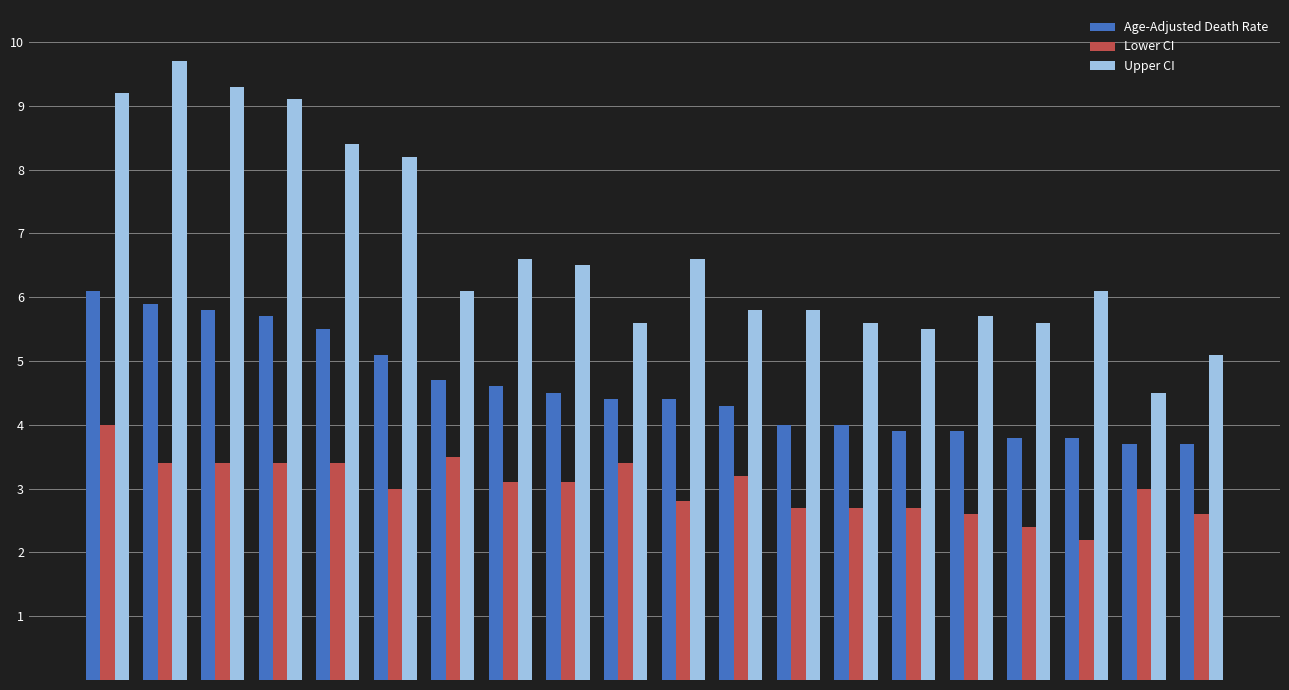

What is the minimum value for Upper CI?

4.5